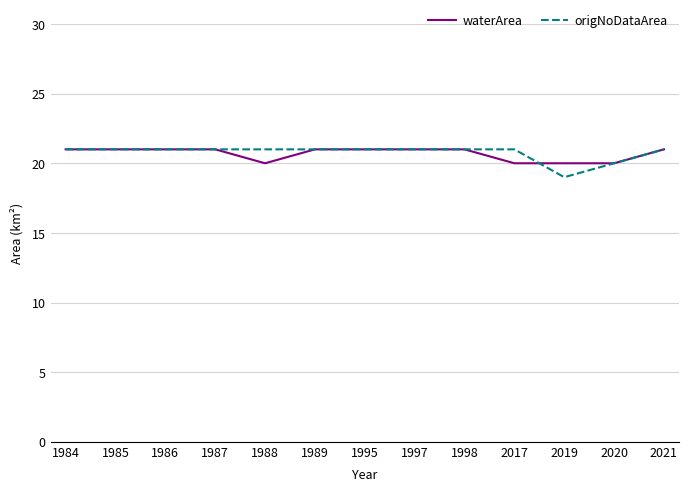

What is the minimum value for waterArea?

20